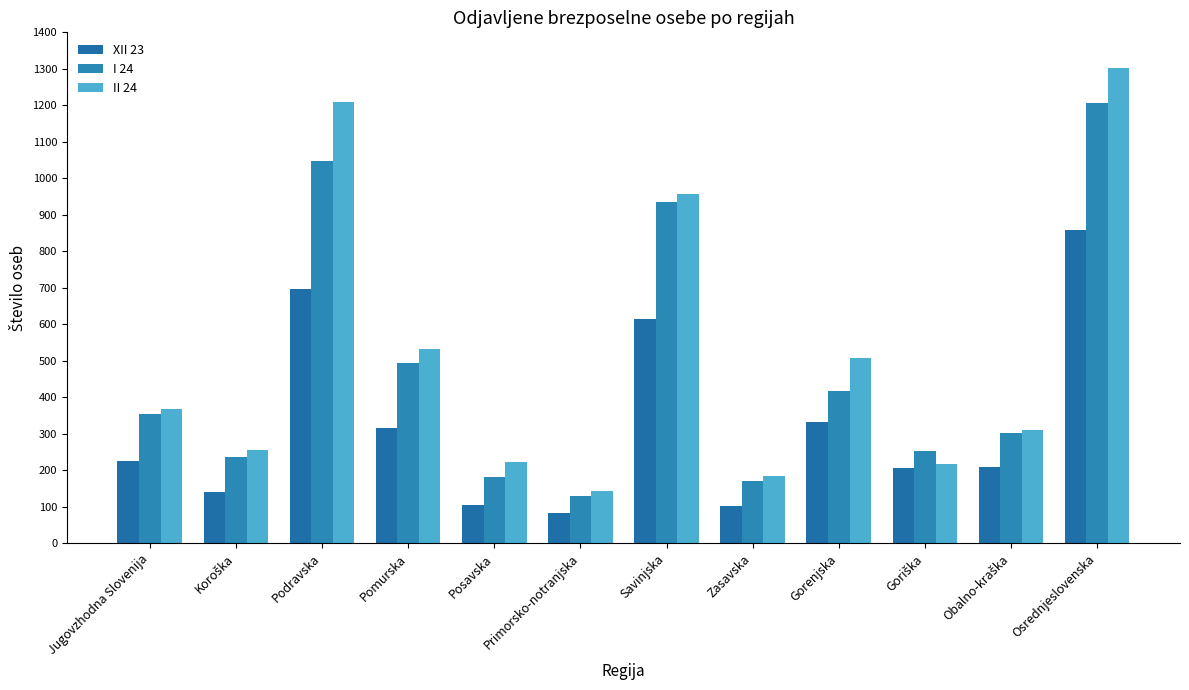

Reading right to left, list all the values displayed in this chart.

XII 23: 859	210	206	332	103	614	82	104	317	697	142	226
I 24: 1207	302	252	418	172	936	129	181	493	1048	237	353
II 24: 1302	310	217	508	184	957	143	222	533	1209	255	368